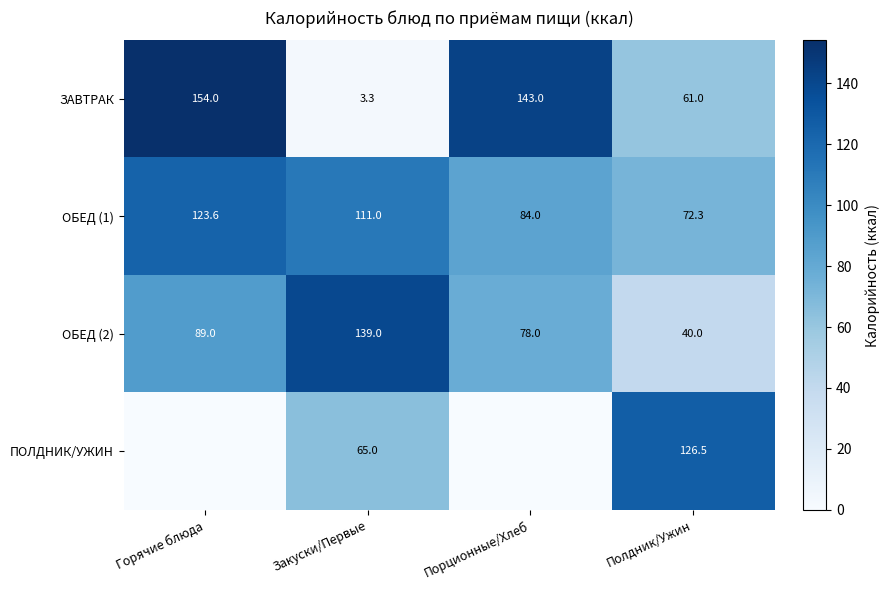

Rank the categories by ОБЕД (1) value from lowest to highest.

Полдник/Ужин, Порционные/Хлеб, Закуски/Первые, Горячие блюда